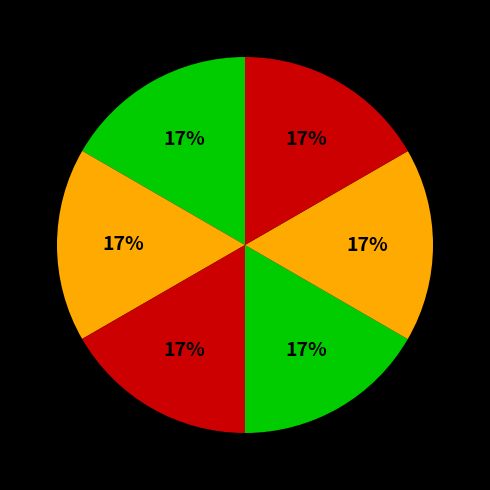

How many segments does this pie chart have?

6